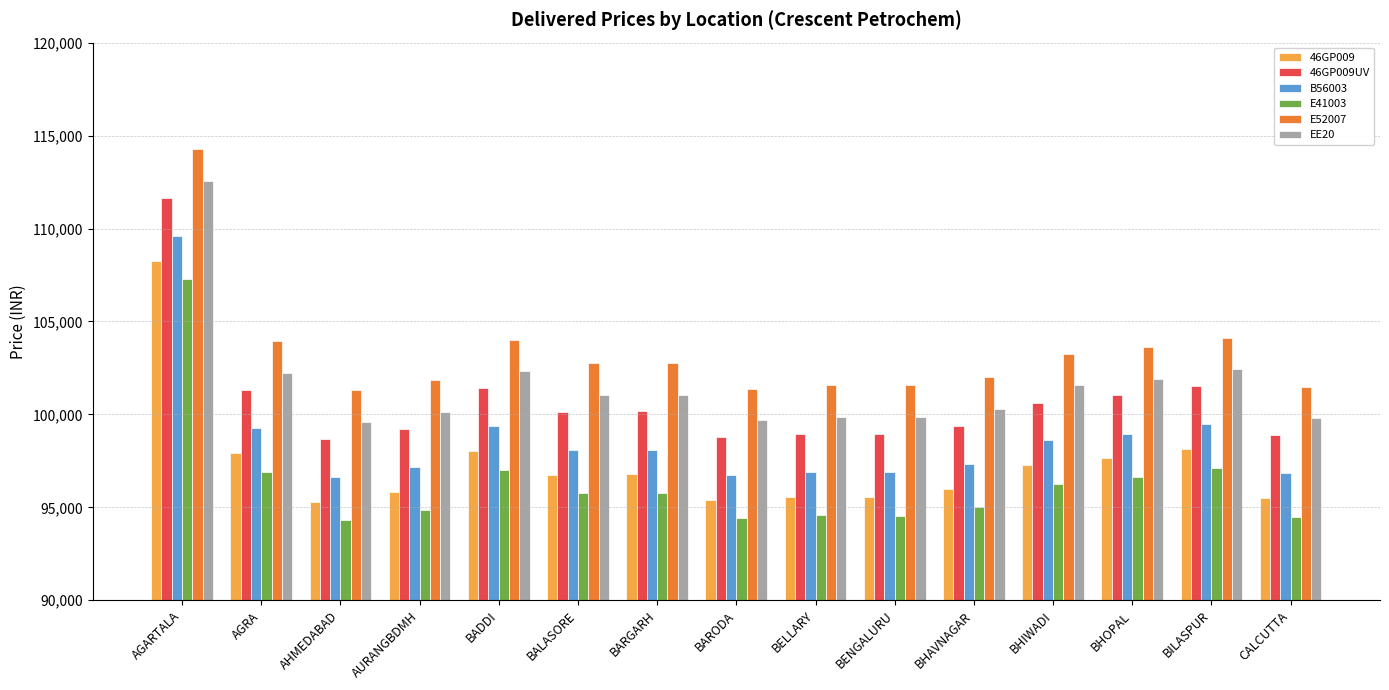

What is the value of the E41003 bar at the 15th from the left?

94498